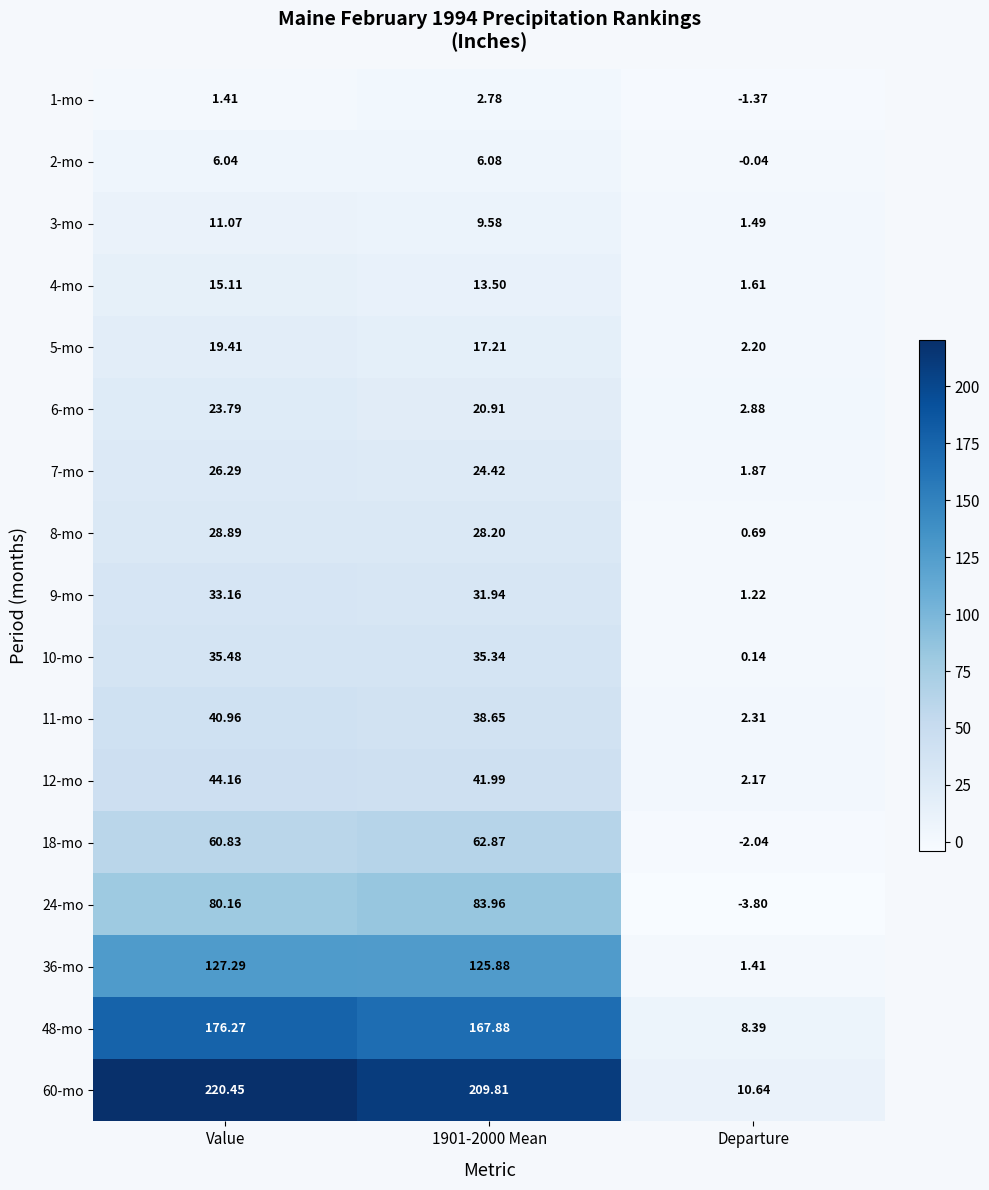

At which category is the sum across all series the highest?

Value